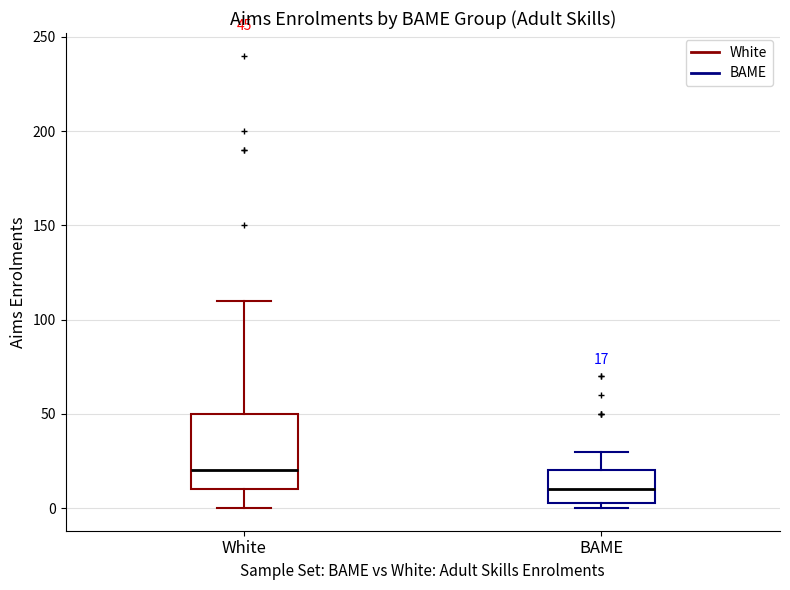

Which box has the lowest median line?

BAME